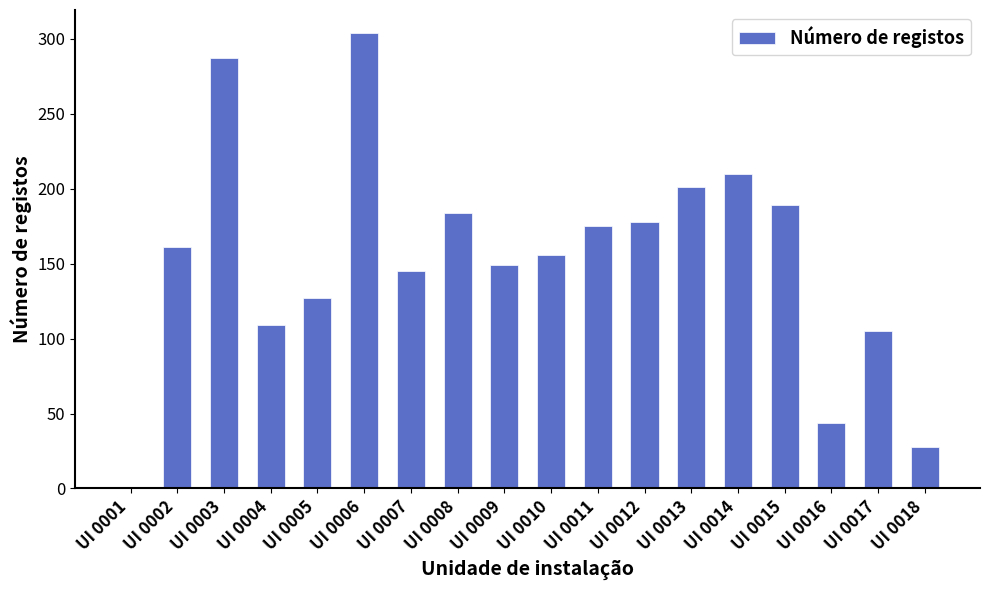

True or false: the data shows 117 at UI 0012.

False